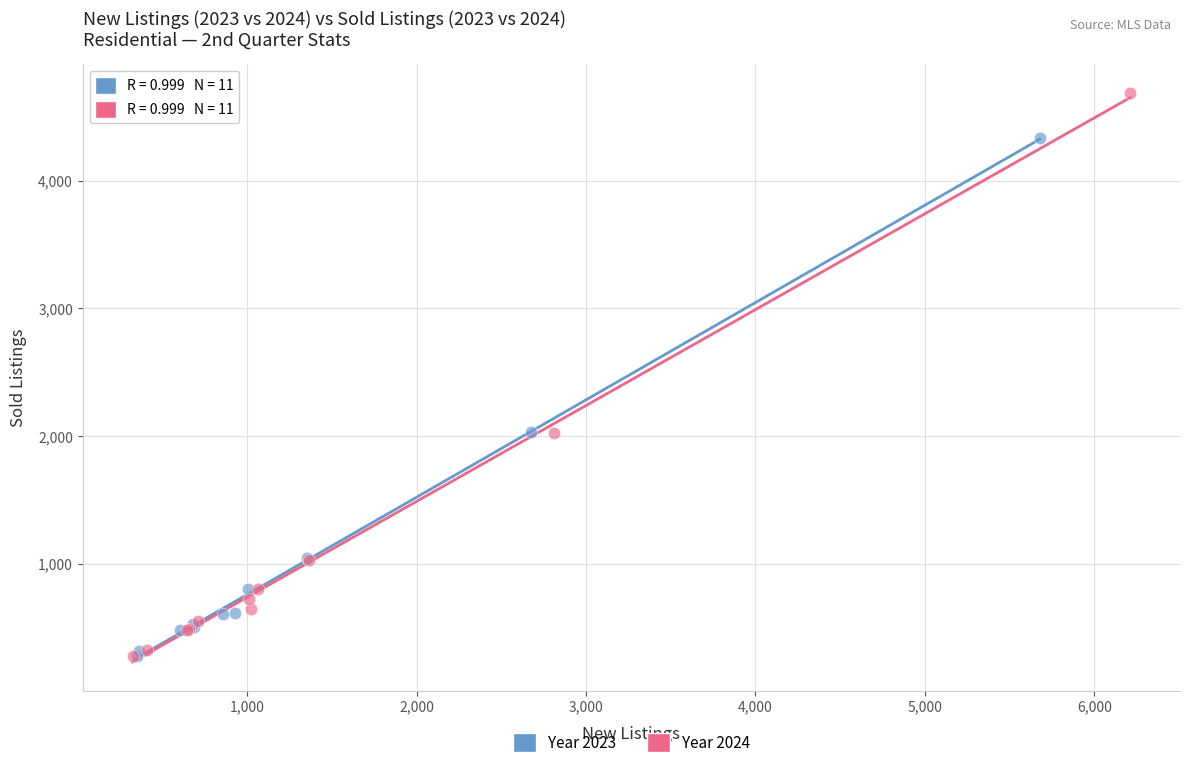

Which series has the largest Y range (max minus min)?

Year 2024